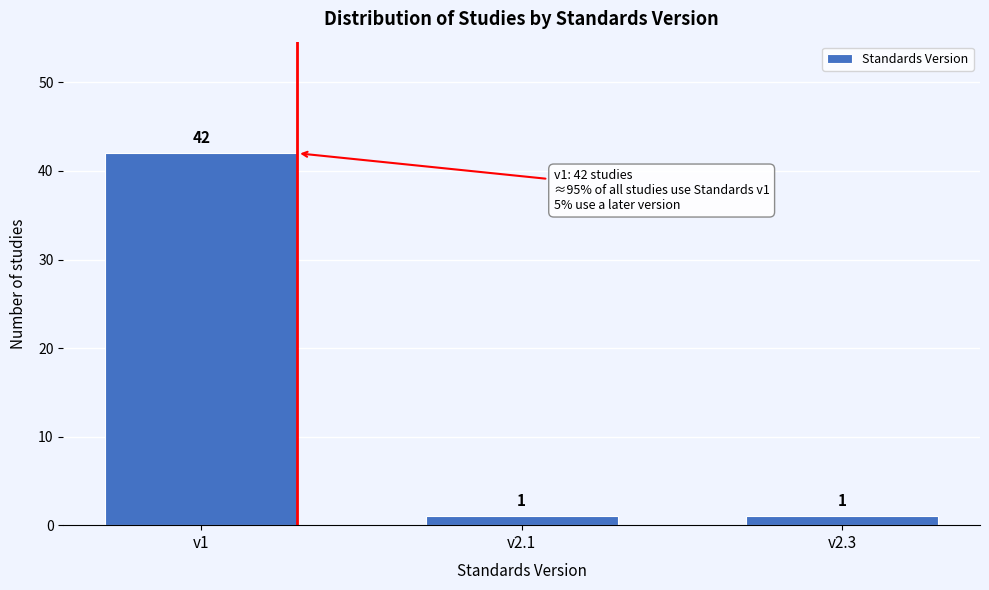

Reading left to right, transcribe all the data shown in this chart.

v1=42	v2.1=1	v2.3=1